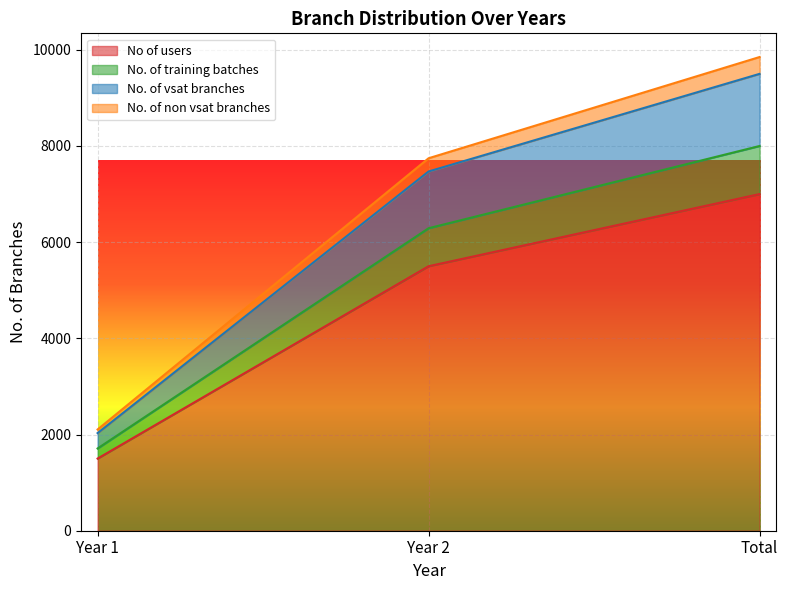

Is it true that No. of training batches equals 4493 at Year 2?

False